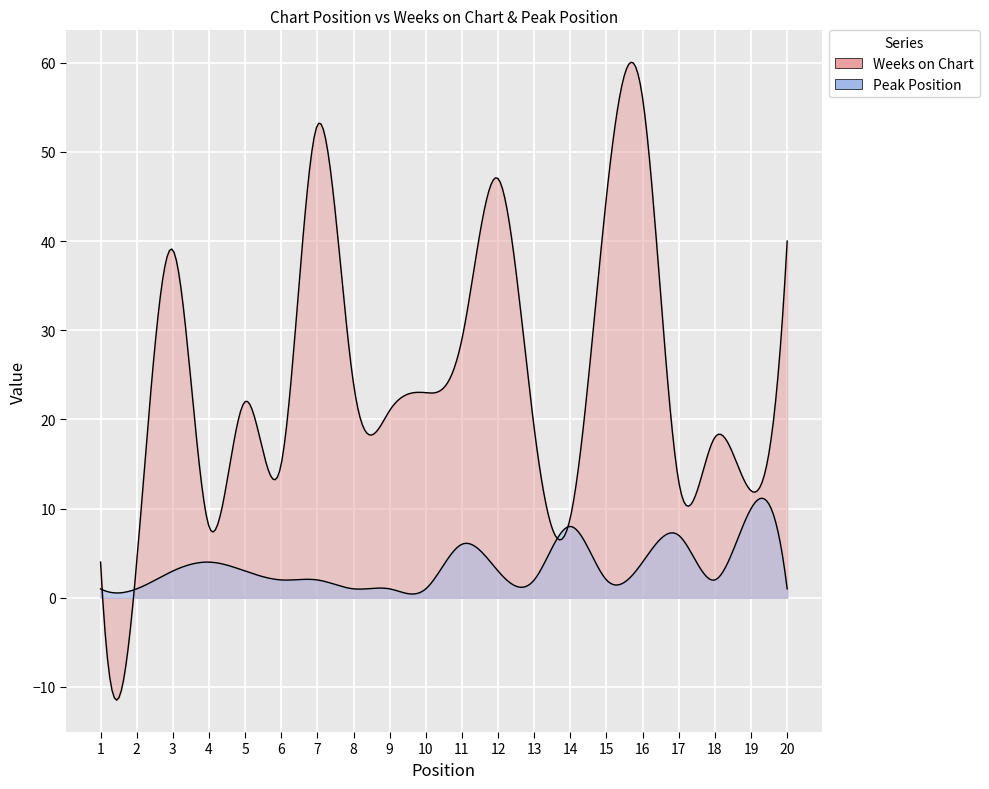

Count the Peak Position values in the range 1 to 4.

16